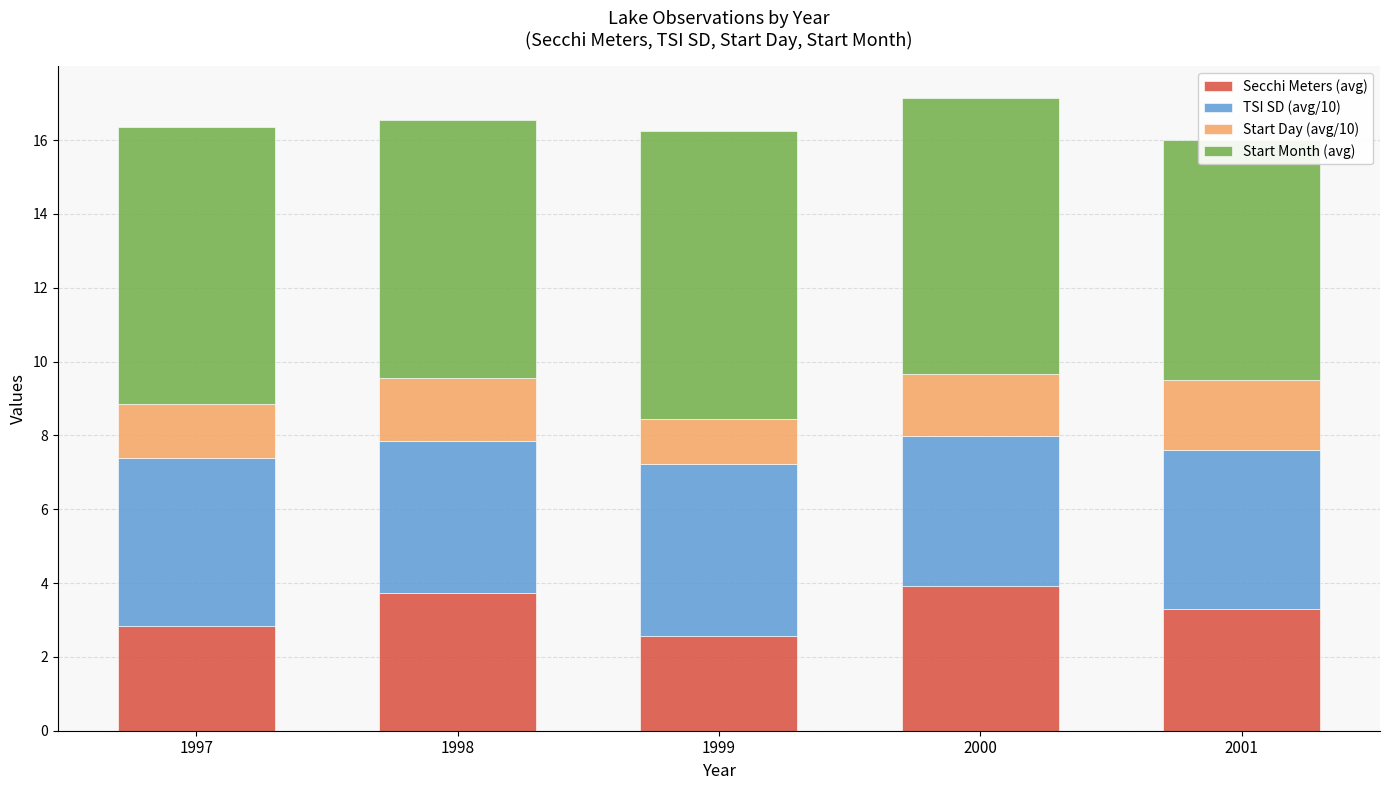

How many data points in Start Month (avg) are less than 7?

1